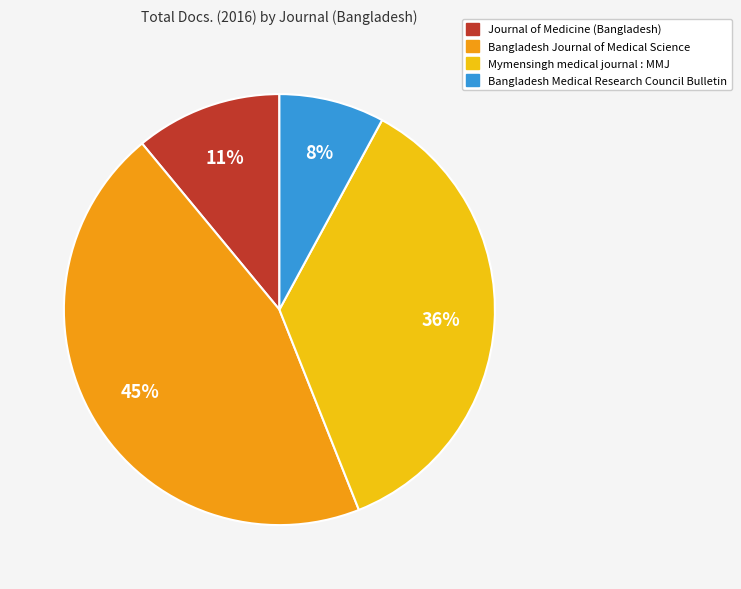

What is the ratio of the value at Mymensingh medical journal : MMJ to the value at Journal of Medicine (Bangladesh)?

3.3